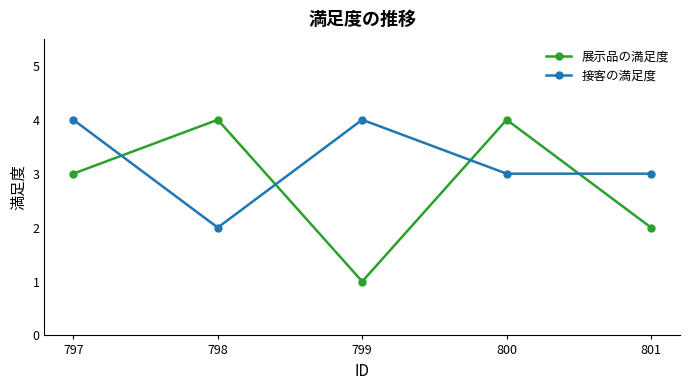

The 展示品の満足度 series shows 4 at 801. True or false?

False